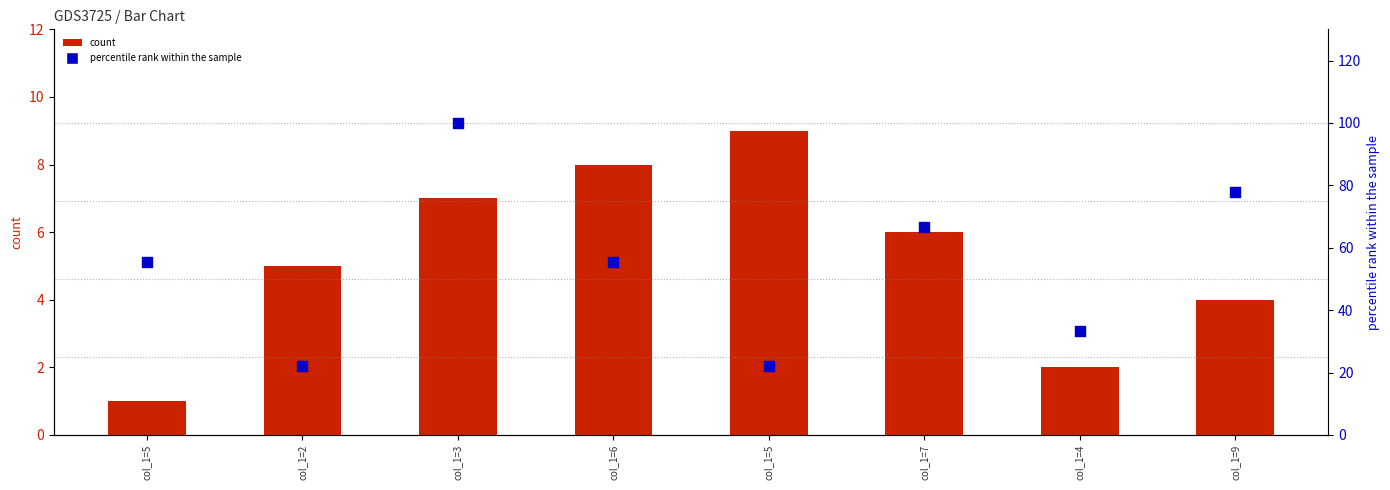

Which series reaches the minimum Y coordinate?

col_4